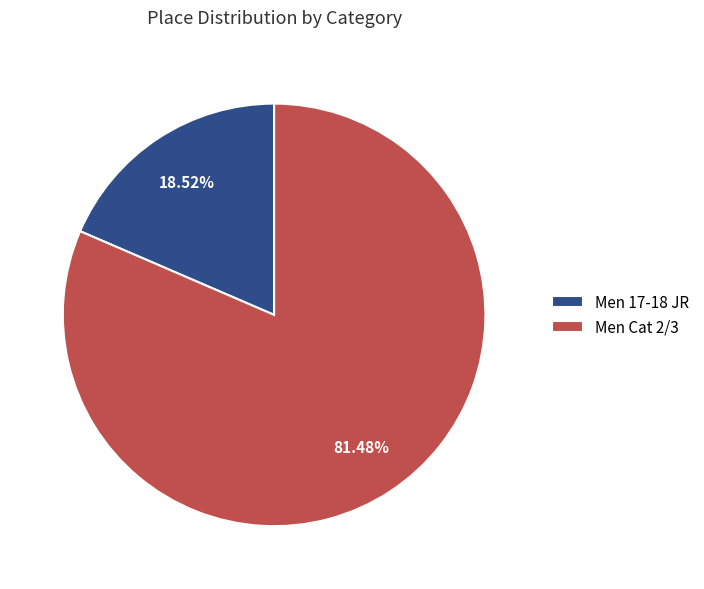

Do Men 17-18 JR and Men Cat 2/3 together represent more than half of the pie?

Yes